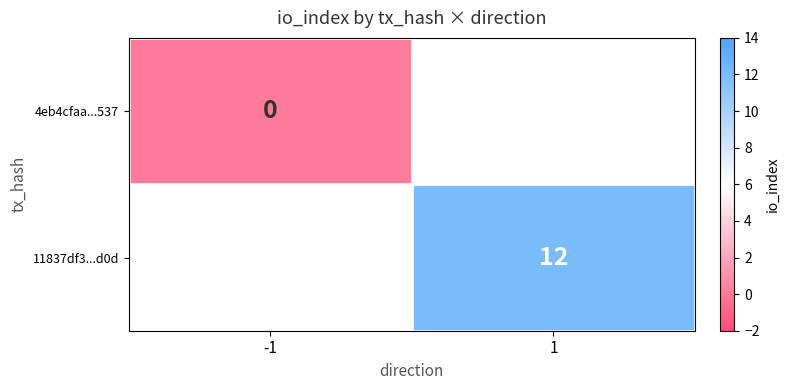

True or false: 11837df3...d0d has a value of 12 at 1.

True